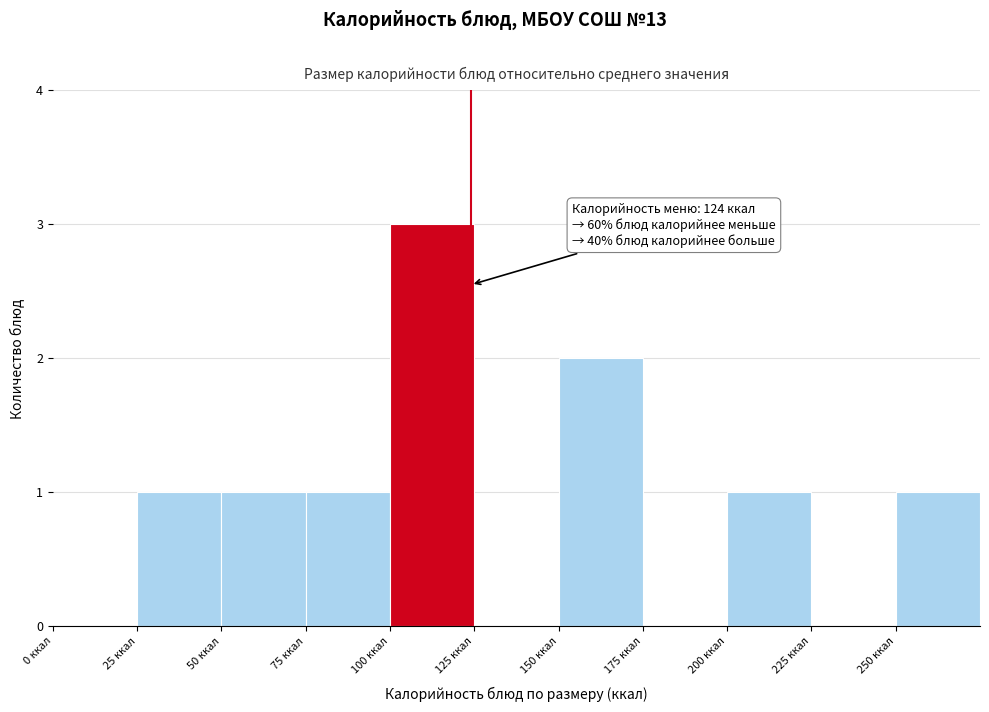

Over which range of the x-axis is the bar tallest?

100 to 125